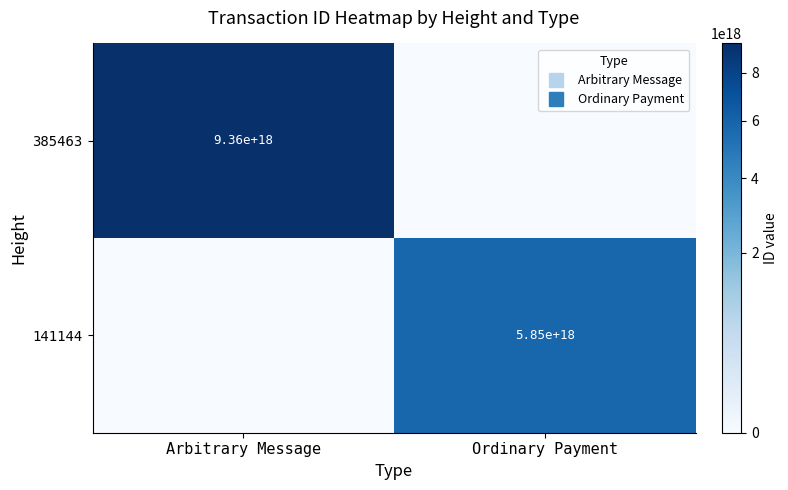

Count the 141144 values in the range 0 to 5847527500947231744.

2